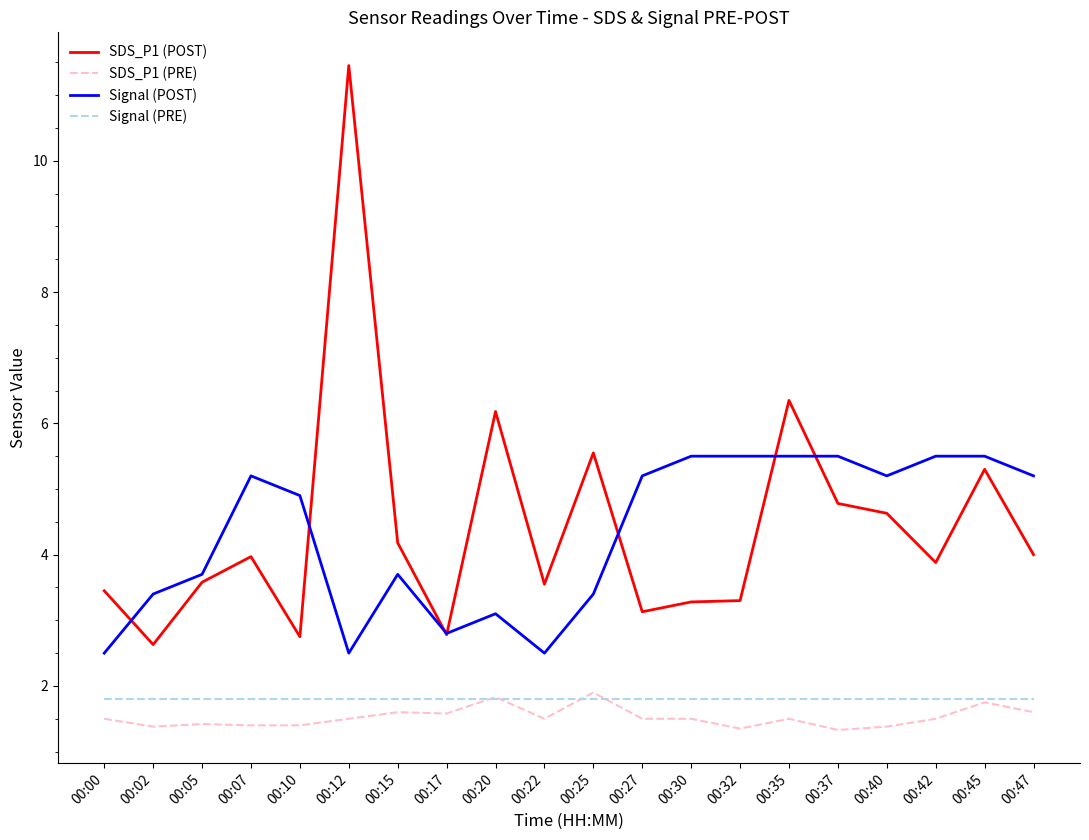

At which category is the sum across all series the highest?

00:12